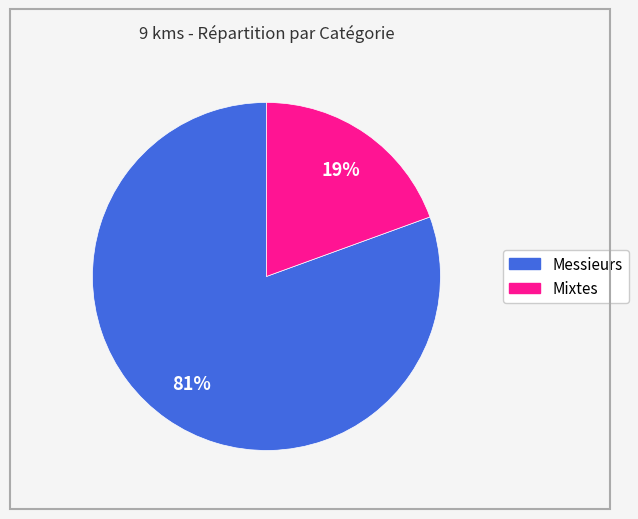

Between Mixtes and Messieurs, which is larger?

Messieurs